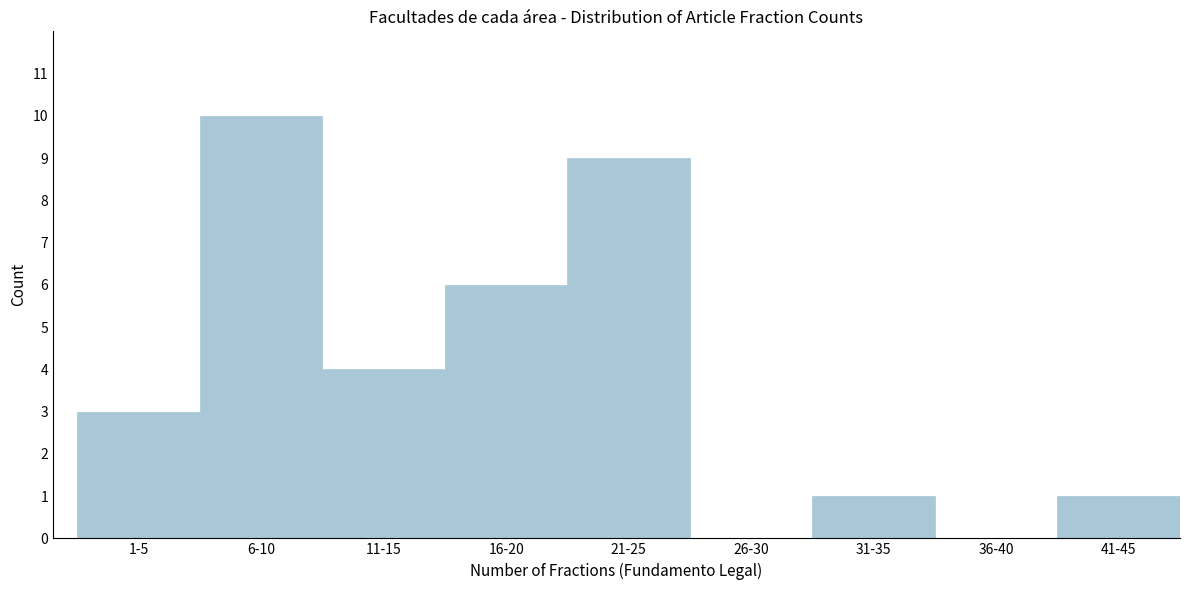

Reading left to right, transcribe all the data shown in this chart.

1-5=3	6-10=10	11-15=4	16-20=6	21-25=9	26-30=0	31-35=1	36-40=0	41-45=1